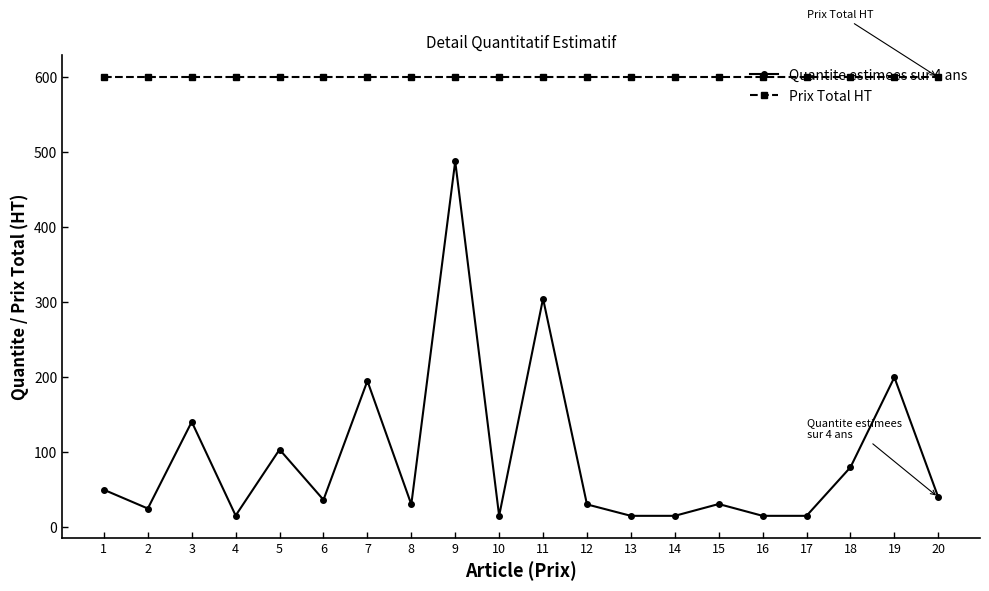

Is the value of Quantite estimees sur 4 ans at 14 greater than the value of Prix Total HT at 10?

No